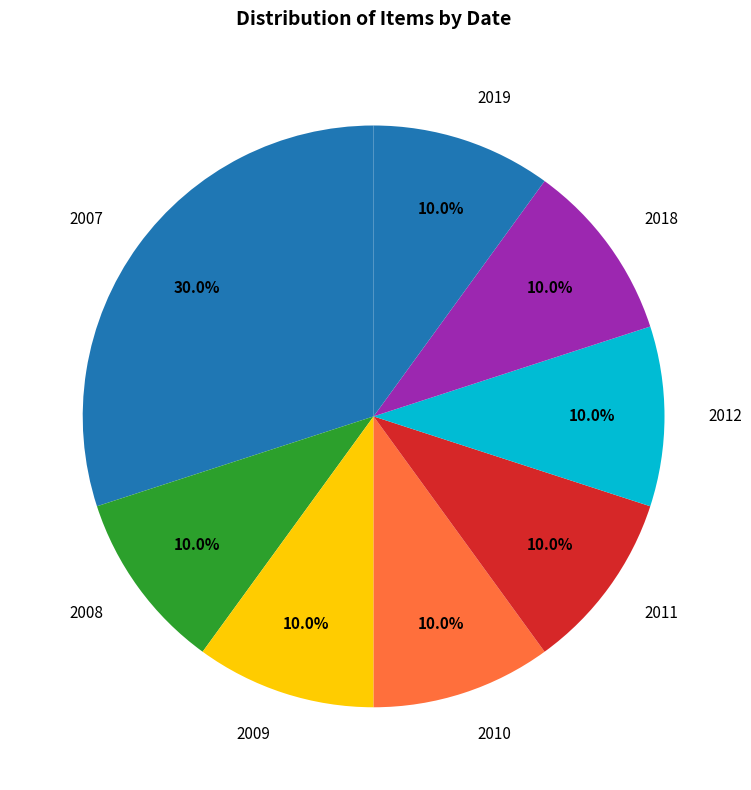

Is there any slice that represents more than half of the pie?

No